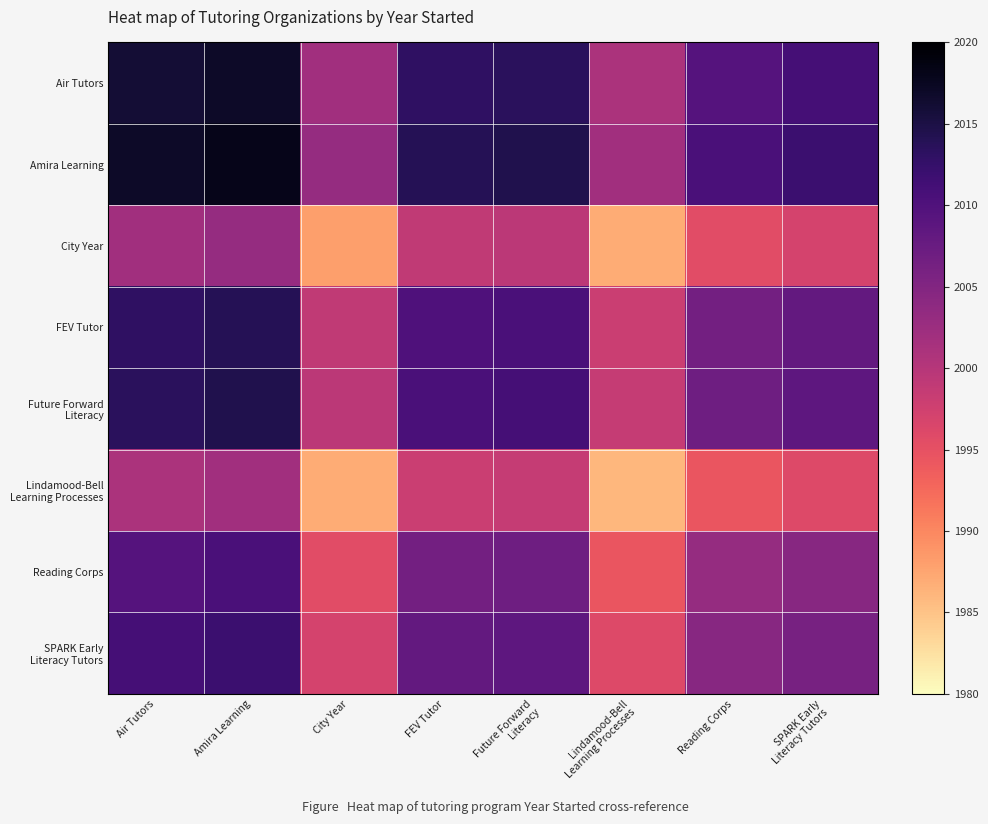

Which has a higher value, Lindamood-Bell
Learning Processes or City Year?

City Year